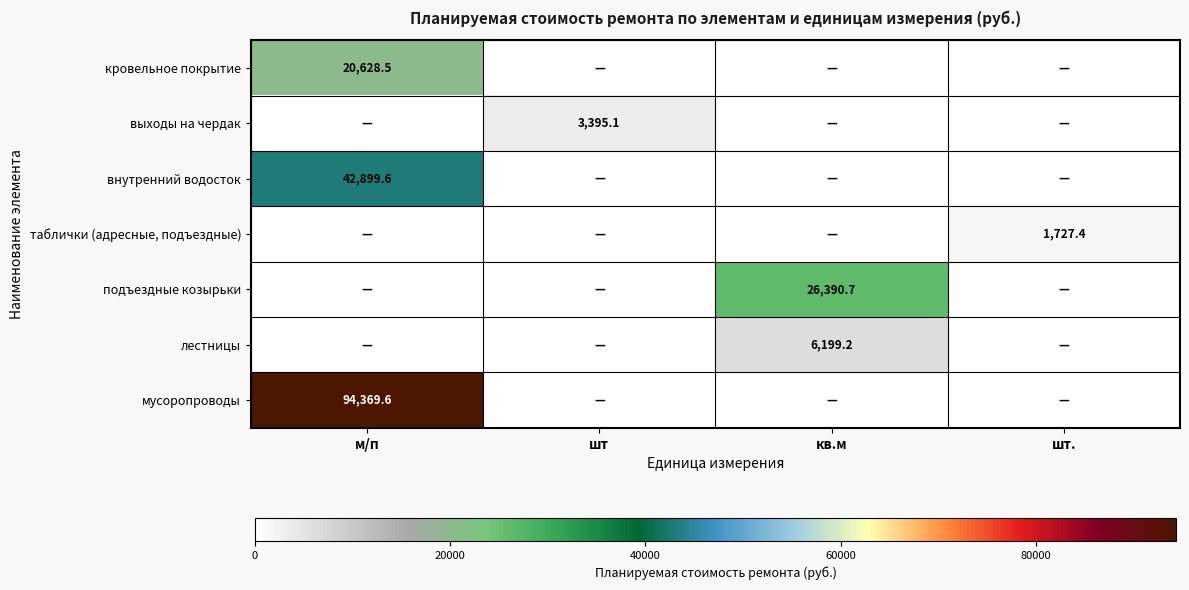

Is it true that таблички (адресные, подъездные) equals 1727.4 at шт.?

True